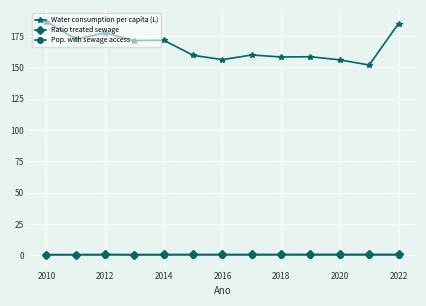

At how many categories does at least one series exceed 86?

13